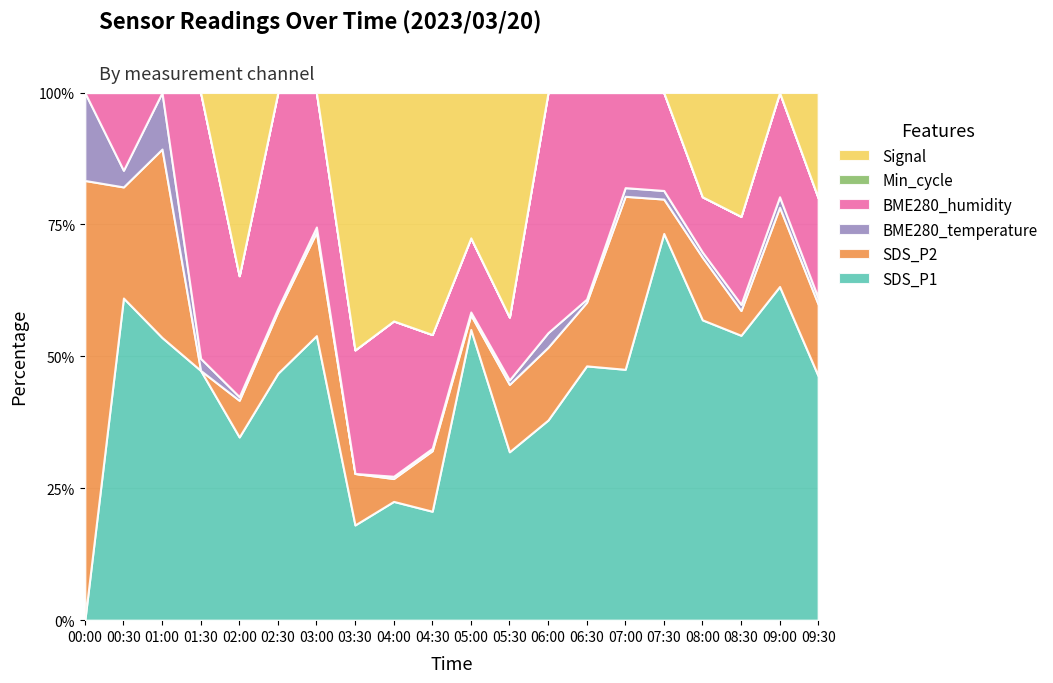

At which label does SDS_P1 reach its minimum?

00:00